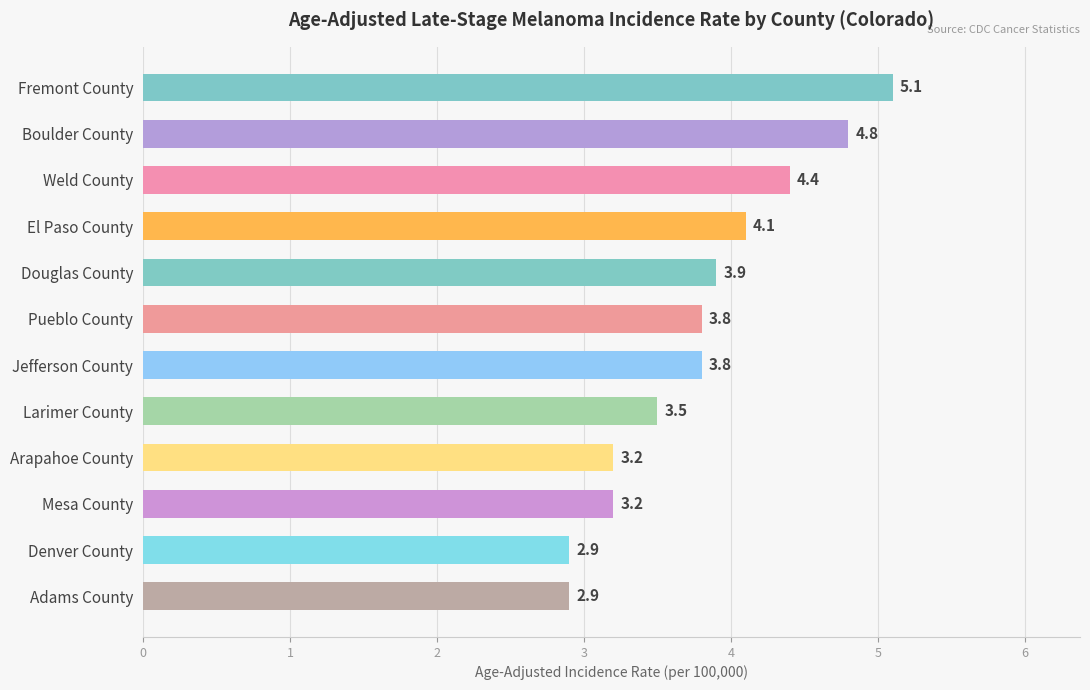

What is the change in value from Jefferson County to Denver County?

-0.9